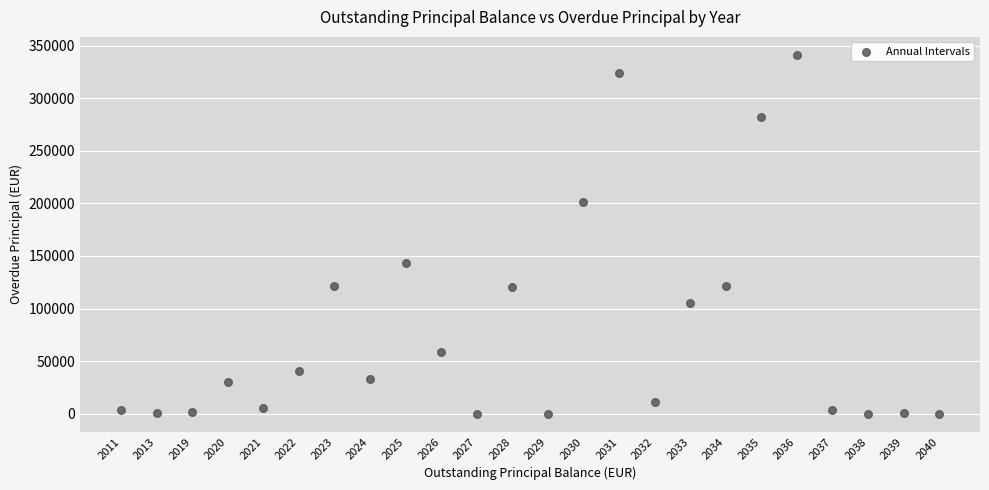

What is the range of Y values (max minus min)?

341300.6